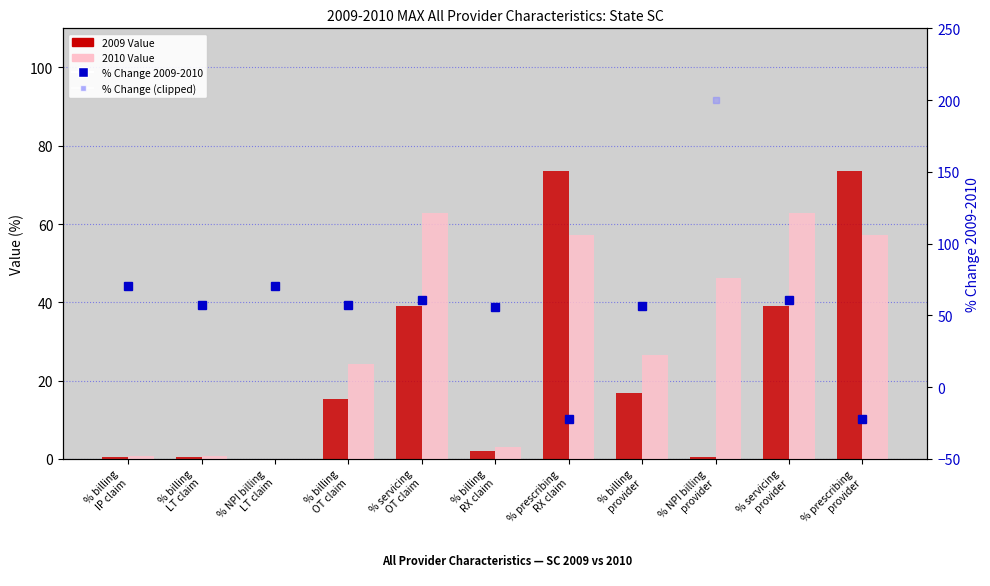

What is the difference between the maximum and minimum values in the % Change (clipped) series?

222.2